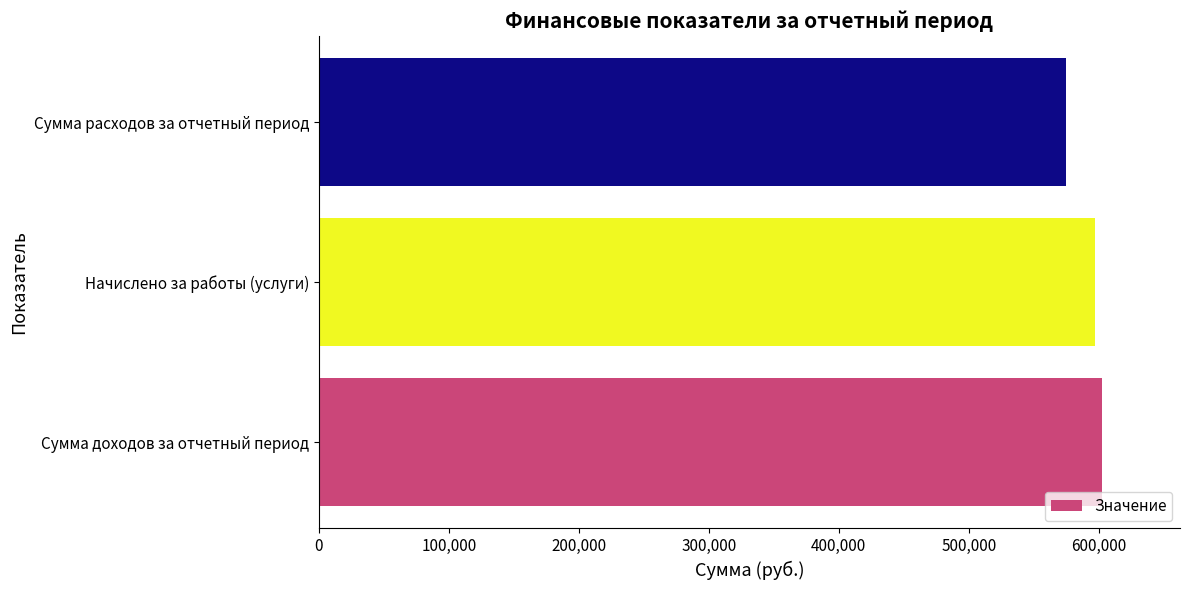

Does the chart contain stacked bars?

No